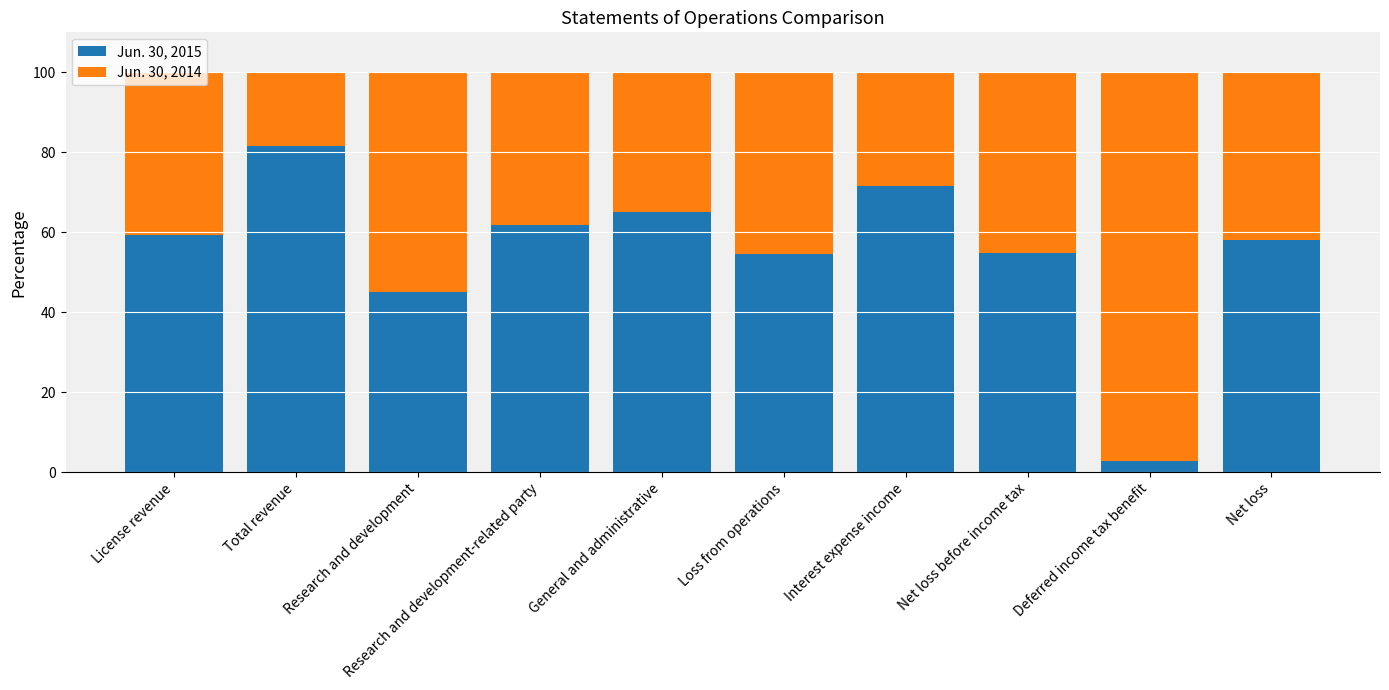

What is the difference between the second highest and minimum values in the Jun. 30, 2015 series?

68.8